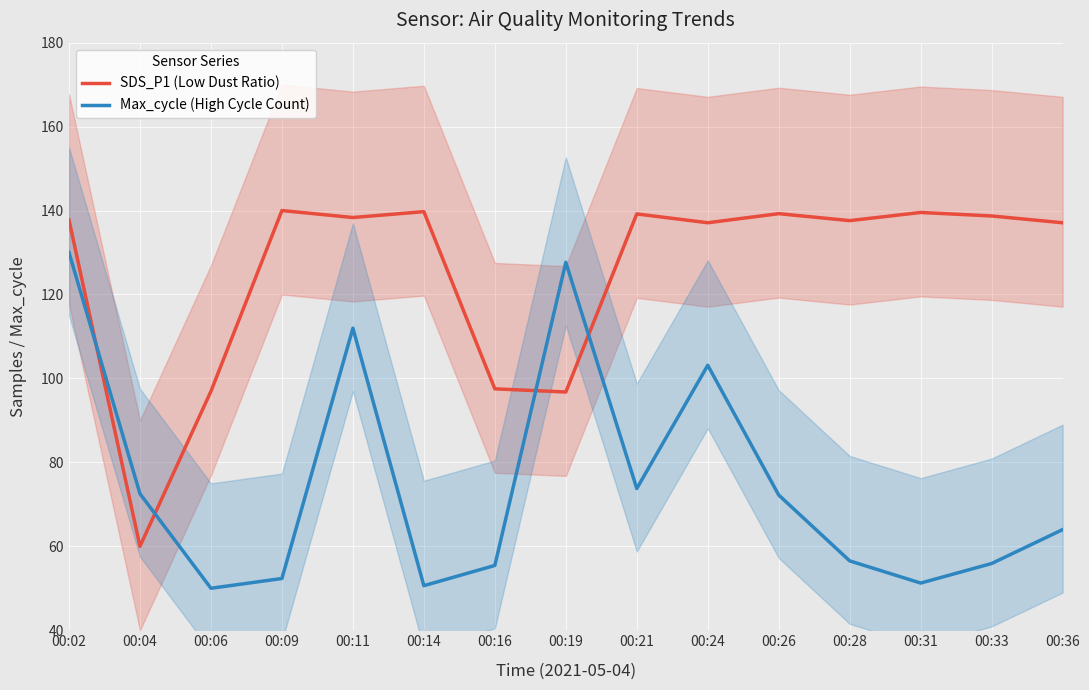

True or false: Max_cycle (High Cycle Count) and SDS_P1 (Low Dust Ratio) intersect in this chart.

True